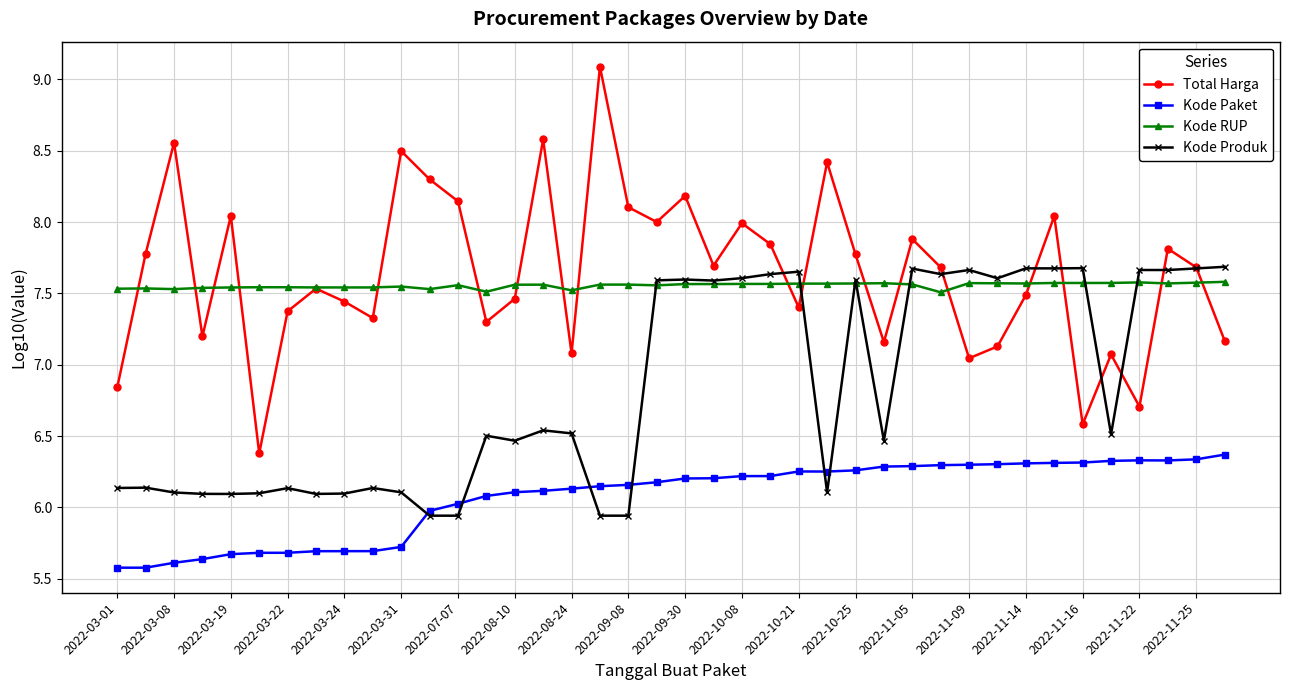

Does the chart display data point markers on the line(s)?

Yes